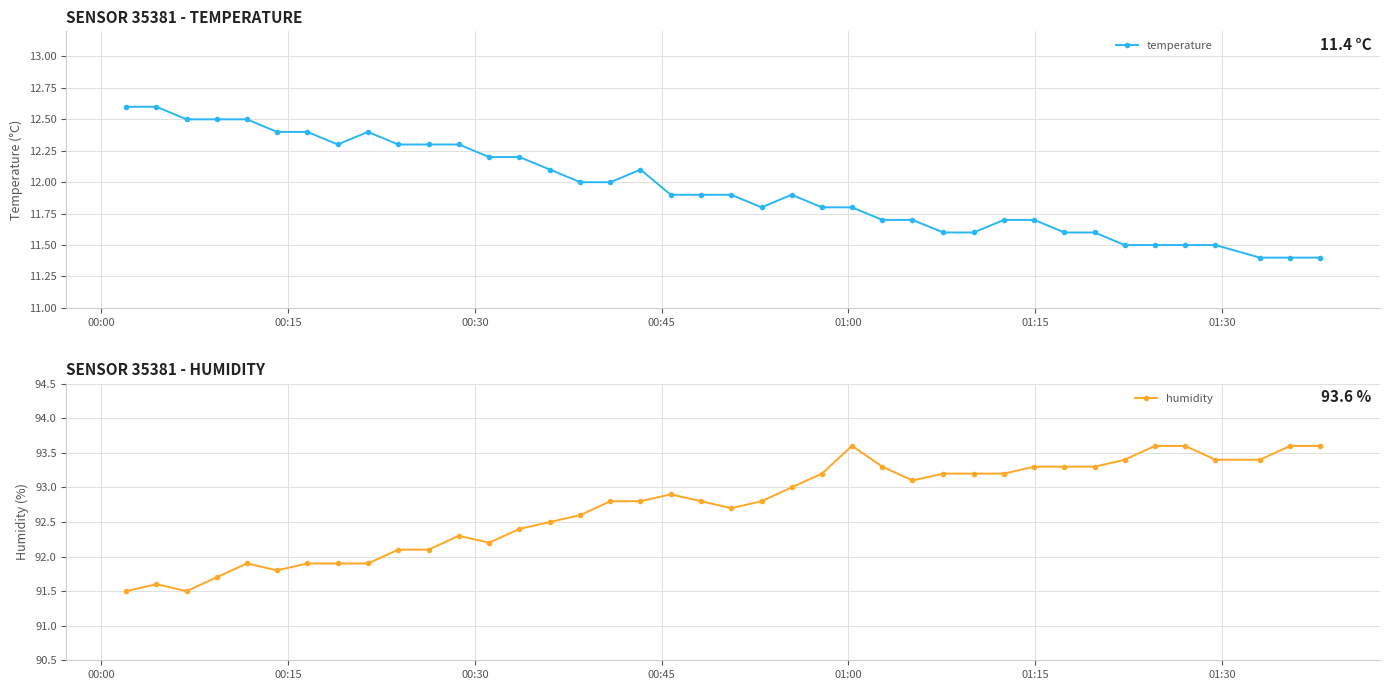

True or false: humidity has more than 2 interior local peaks.

True